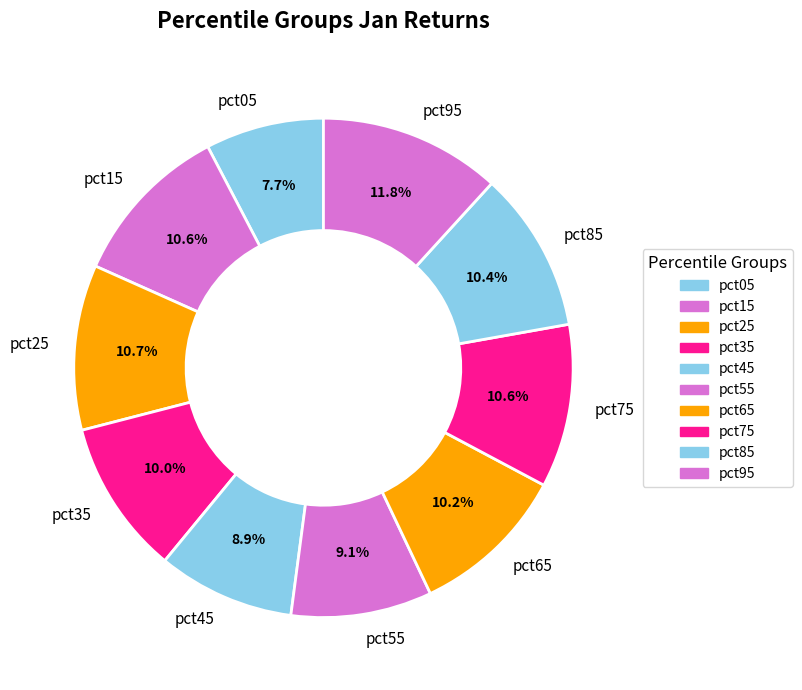

How many slices are in this pie chart?

10